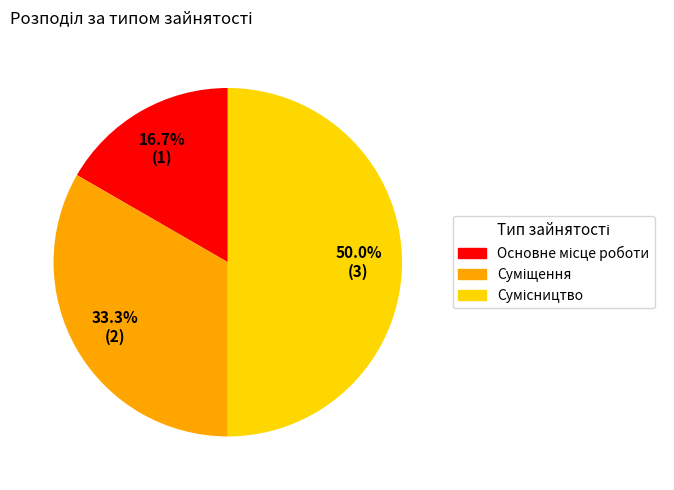

Is there a majority slice in this chart?

No